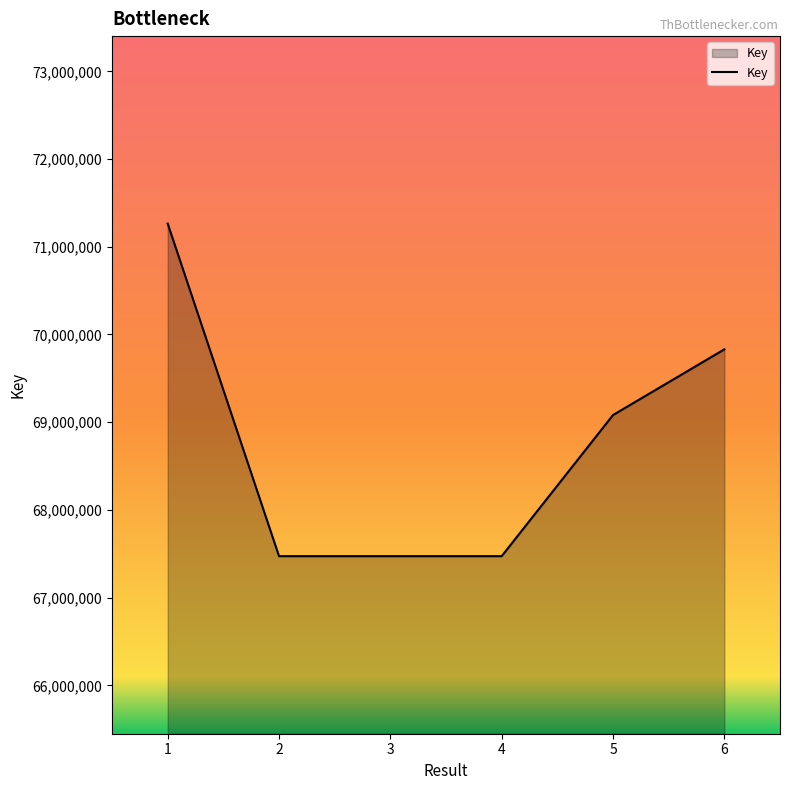

What is the change in value from 1 to 6?

-1433122